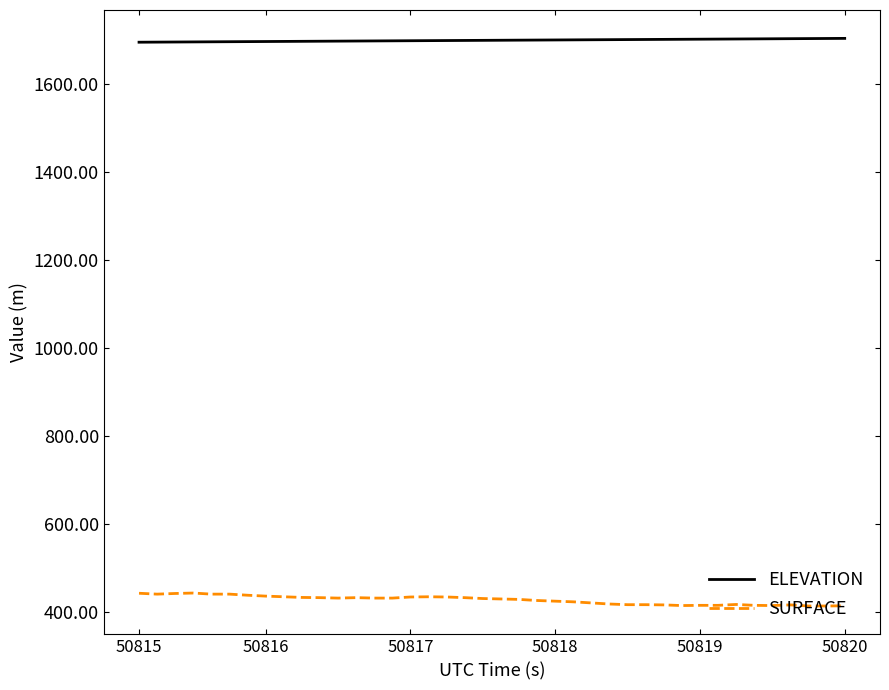

True or false: ELEVATION and SURFACE intersect in this chart.

False